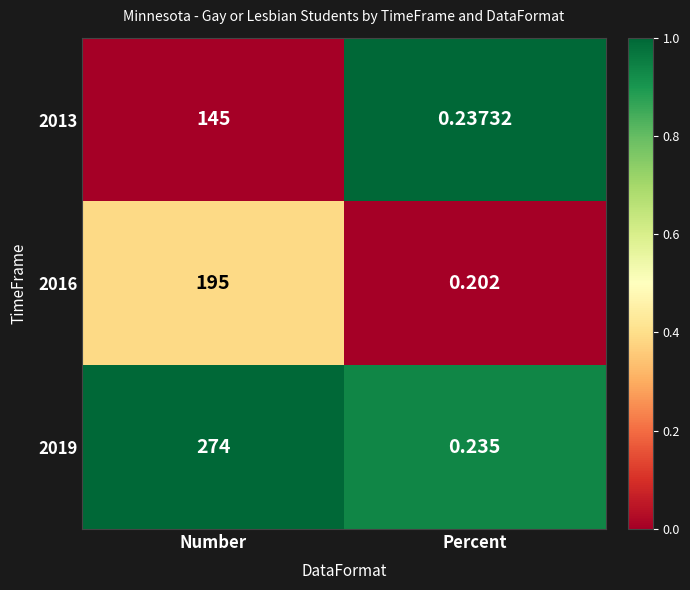

Which series has the largest range (max minus min)?

2019